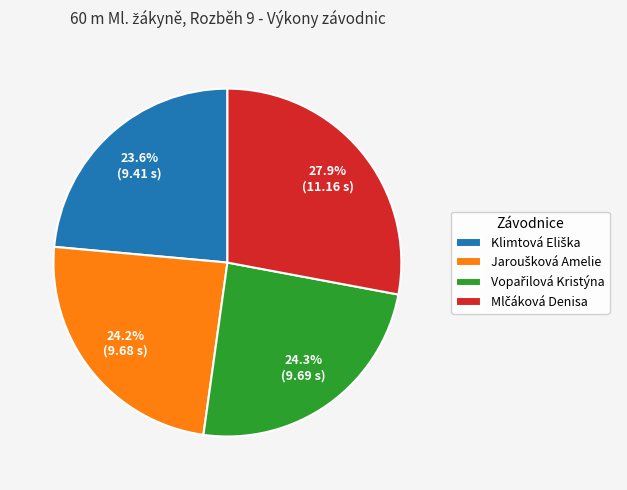

Is there any slice that represents more than half of the pie?

No